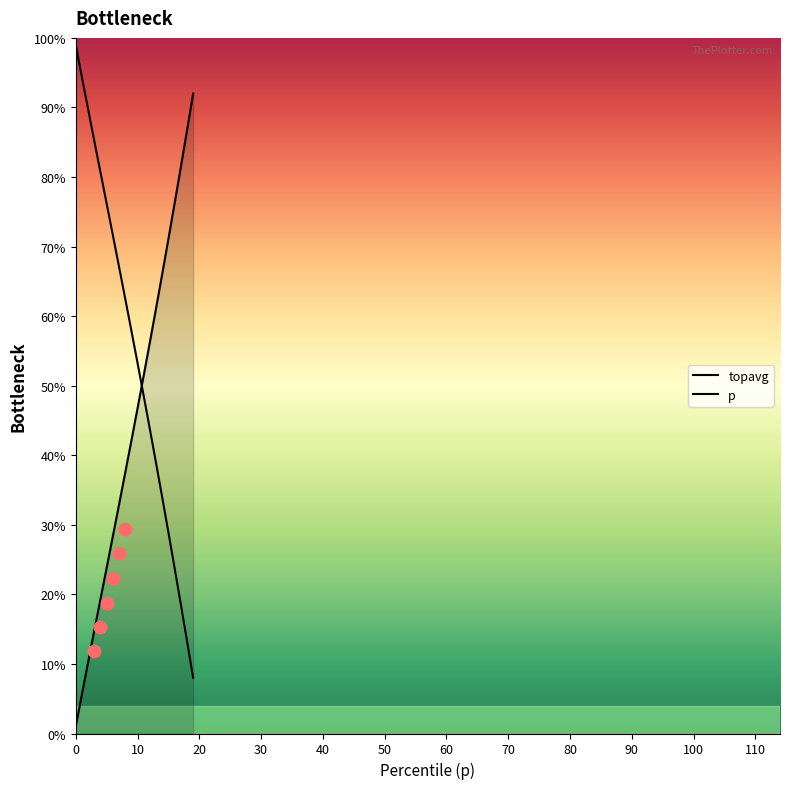

Which series reaches the maximum Y coordinate?

p